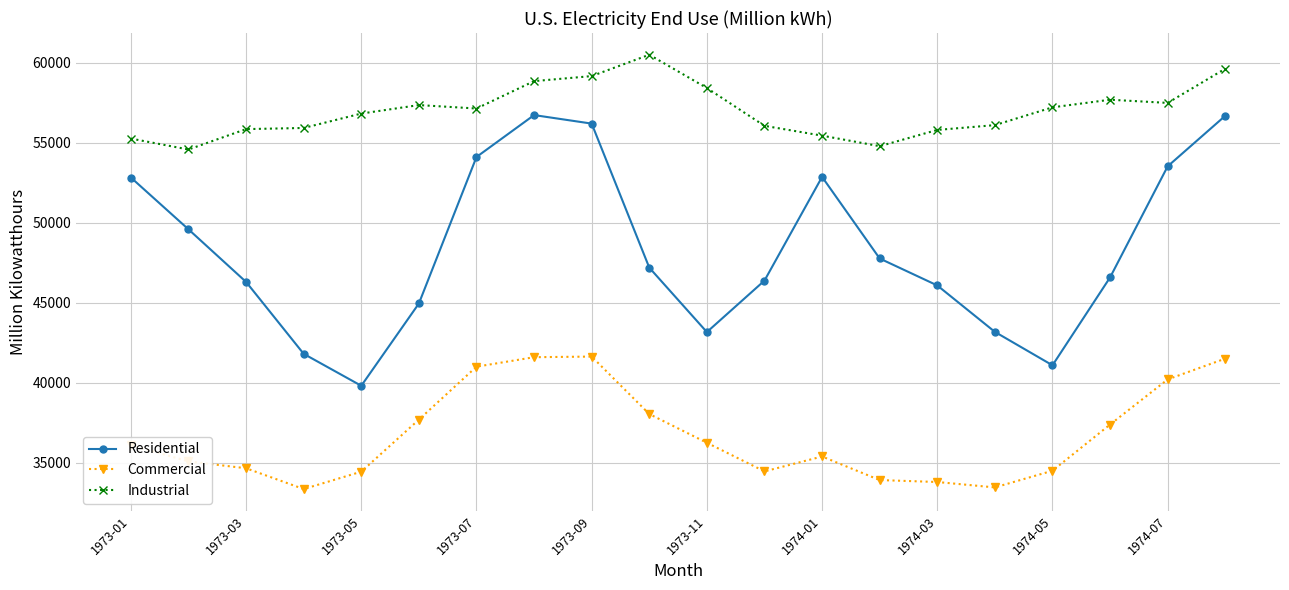

True or false: Residential has more than 1 interior local peaks.

True